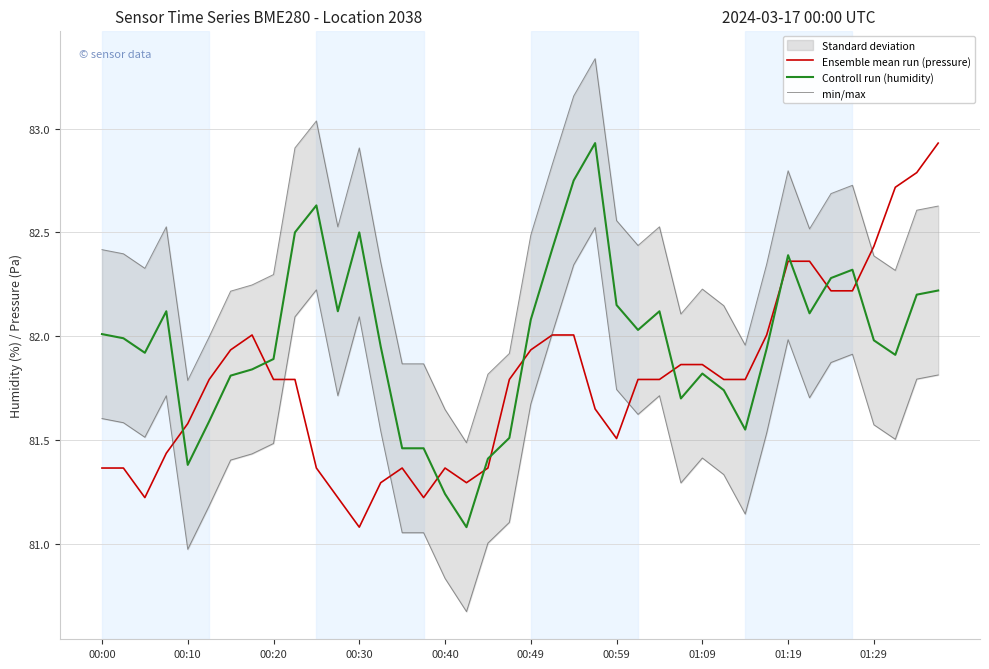

In Ensemble mean run (pressure), how many points are higher than both neighbors (excluding endpoints)?

3